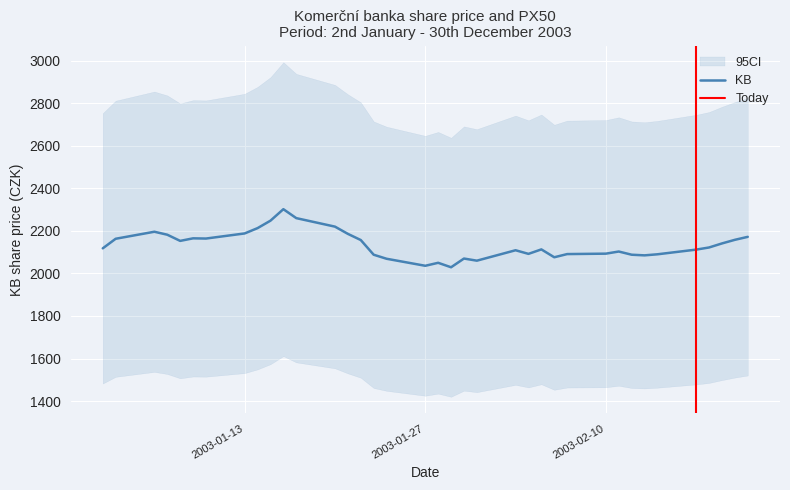

Reading left to right, list all the values displayed in this chart.

2118	2163	2196	2182	2153	2165	2164	2188	2213	2248	2302	2260	2220	2186	2157	2088	2069	2036	2050	2029	2070	2060	2109	2092	2113	2076	2091	2093	2103	2088	2085	2090	2112	2122	2141	2158	2172